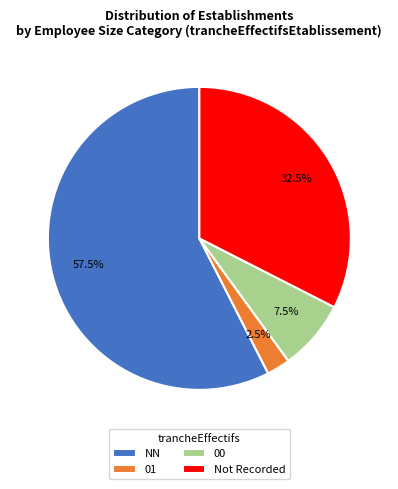

What portion of the pie excludes NN?

42.5%